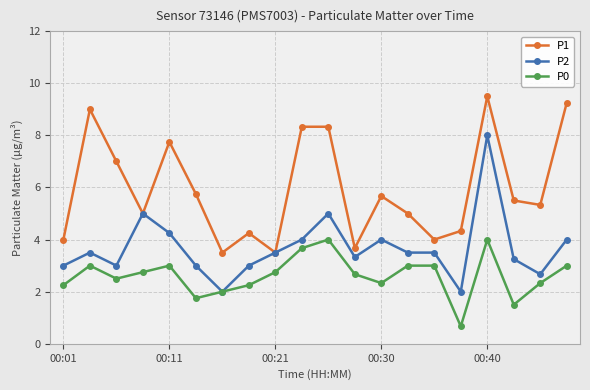

What is the value of the P0 point at the 2nd from the left?

3.0